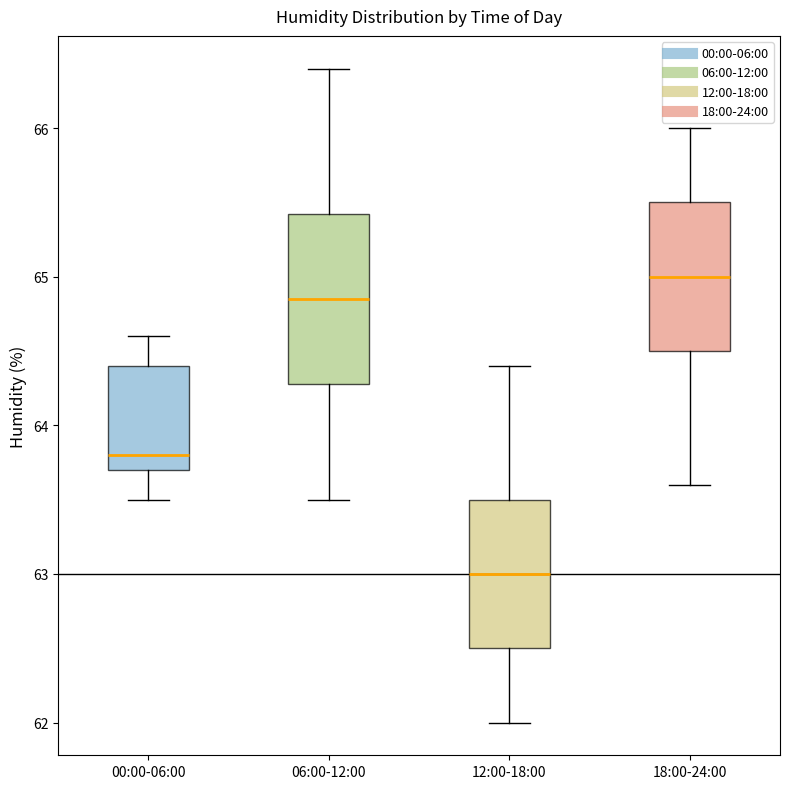

Which box is the tallest, from its lower edge to its upper edge?

06:00-12:00